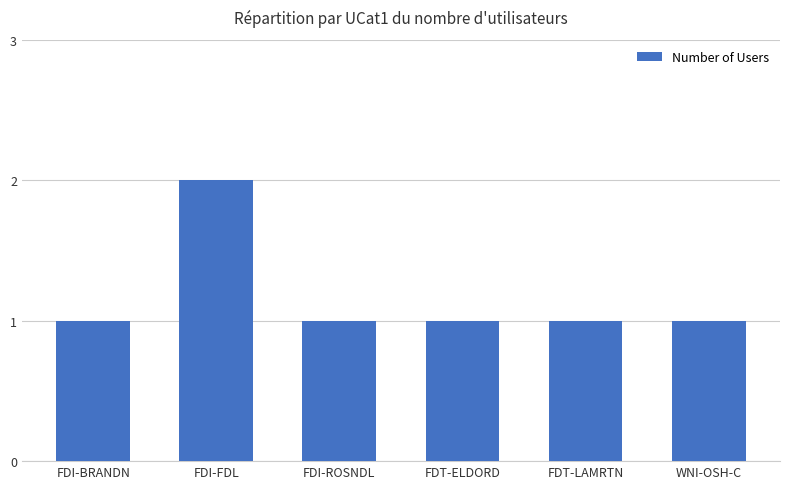

Reading left to right, extract all data points from this chart.

FDI-BRANDN=1	FDI-FDL=2	FDI-ROSNDL=1	FDT-ELDORD=1	FDT-LAMRTN=1	WNI-OSH-C=1